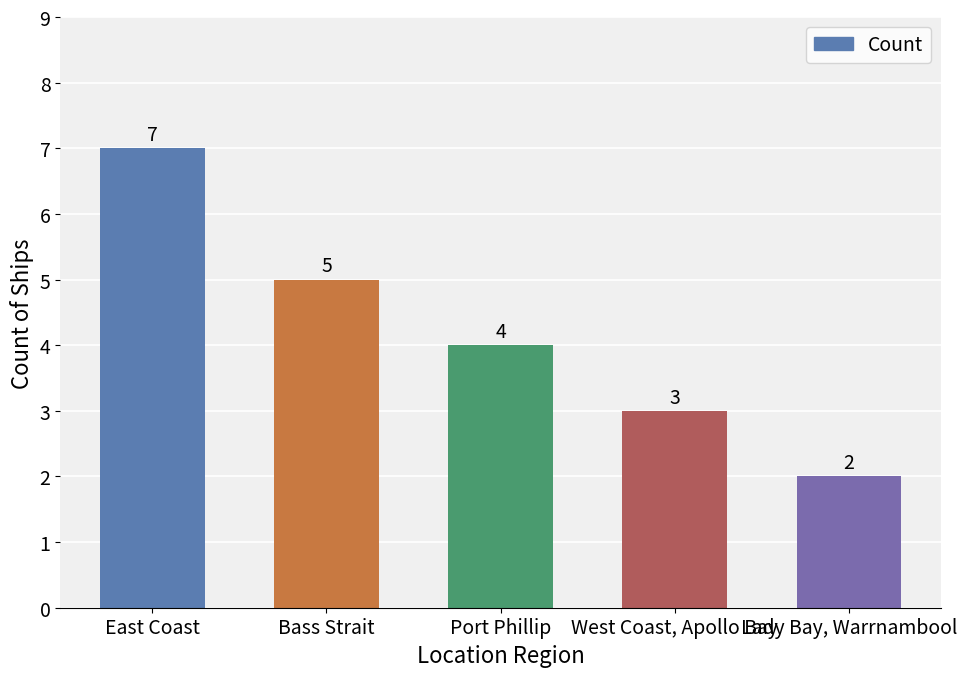

Where does the data first go above 4?

East Coast